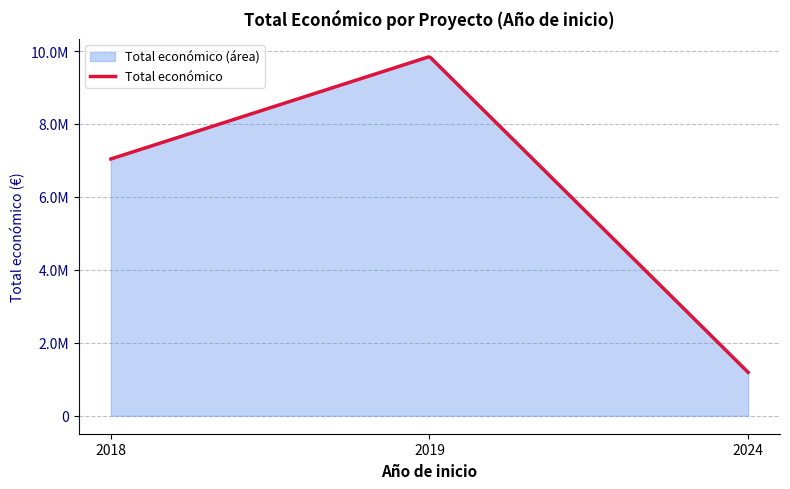

What is the greatest value displayed?

9847932